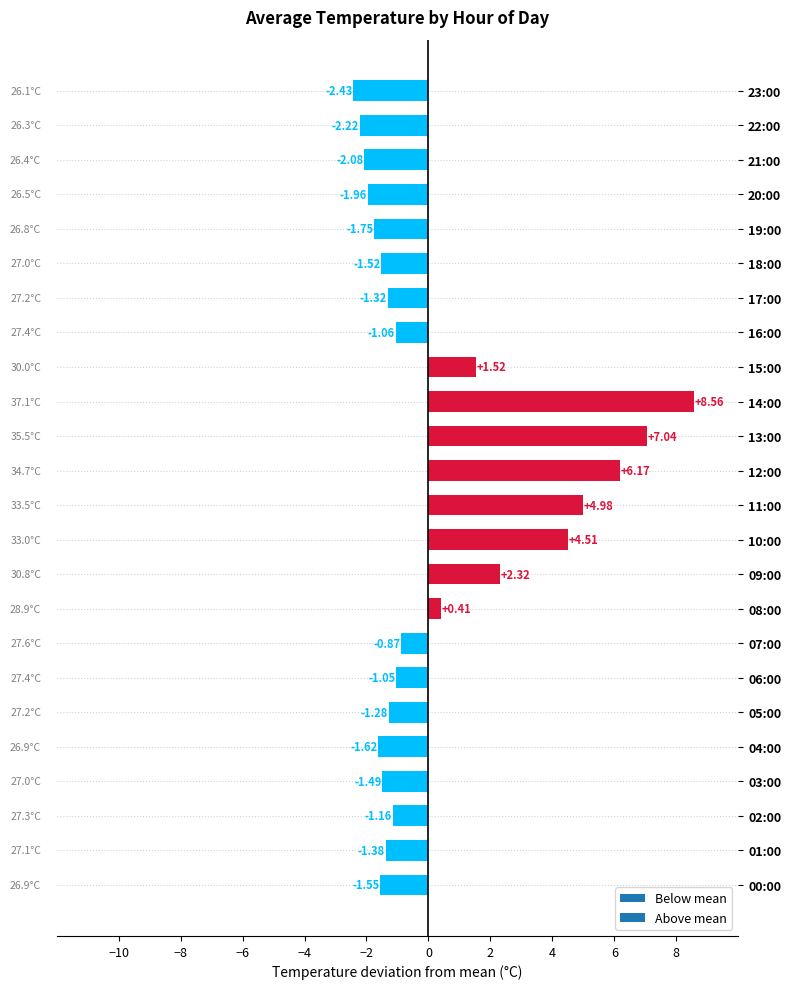

Does the chart contain stacked bars?

No